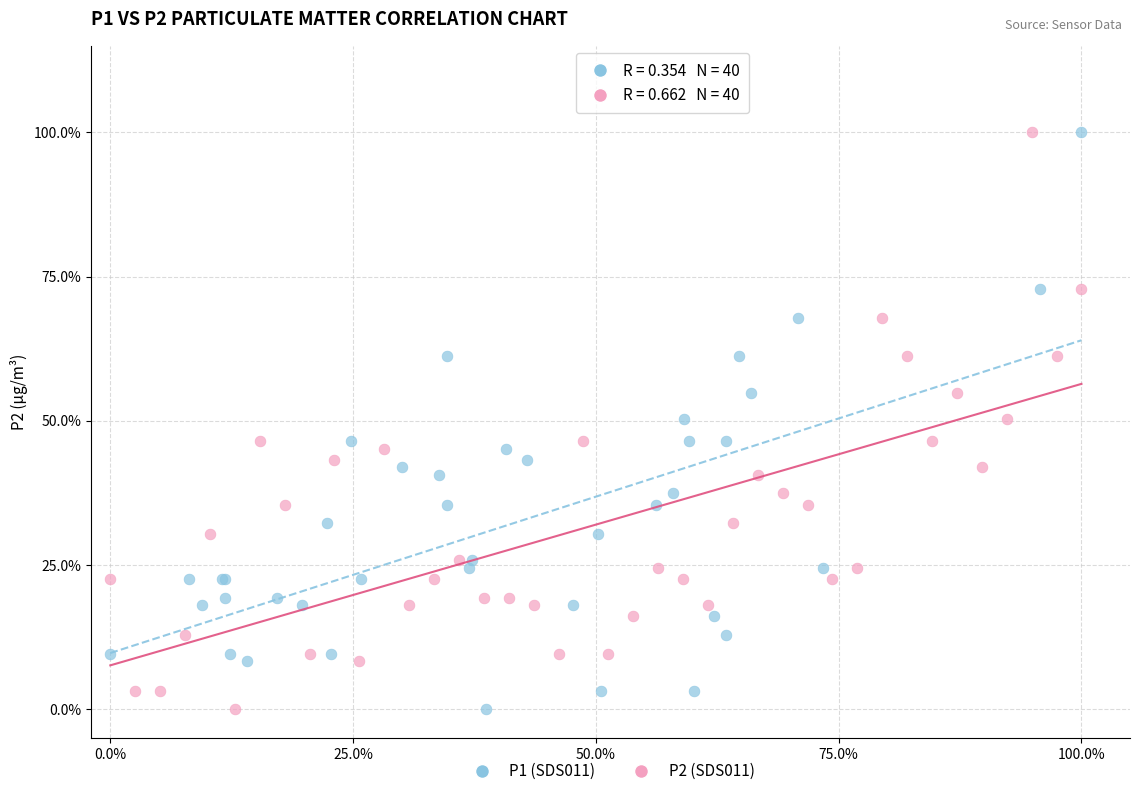

What are all the series names shown in the legend?

P1 (SDS011), P2 (SDS011)